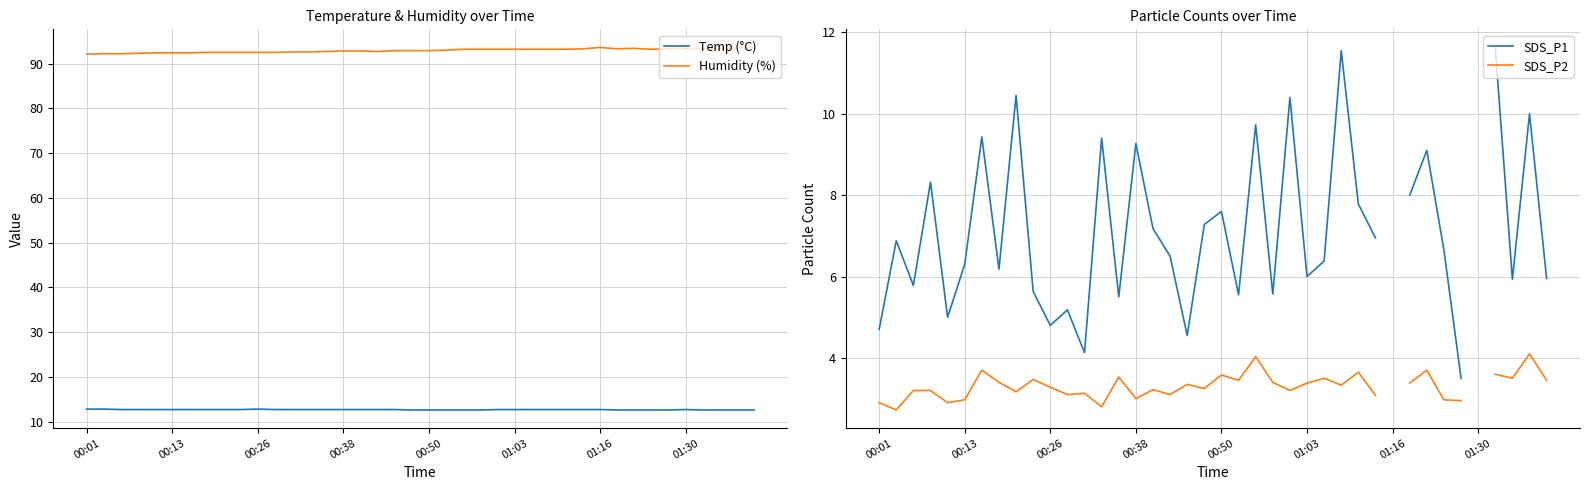

What is the lowest value of the Humidity (%) series?

92.1